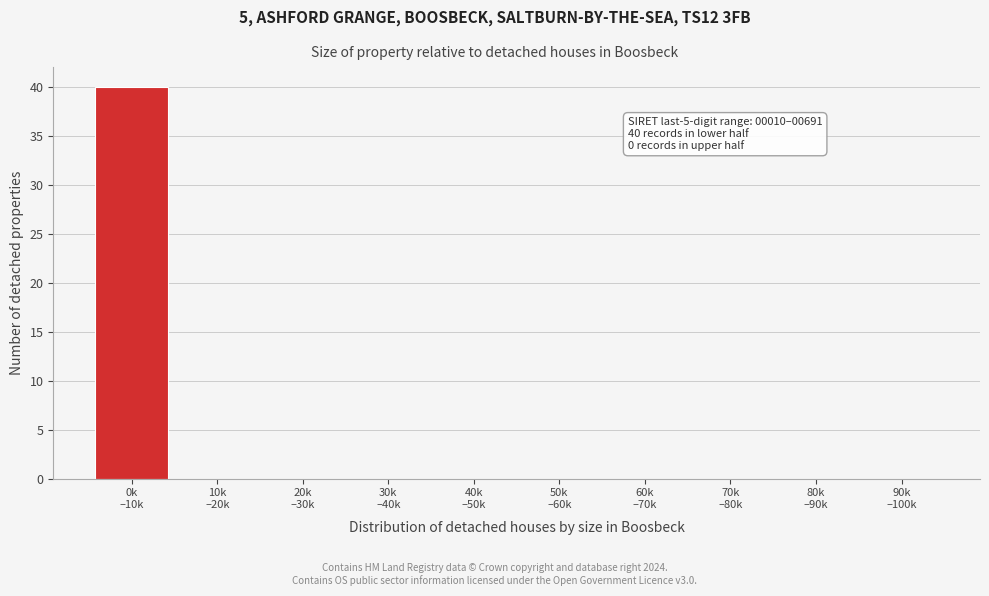

What is the sum of all values?

40